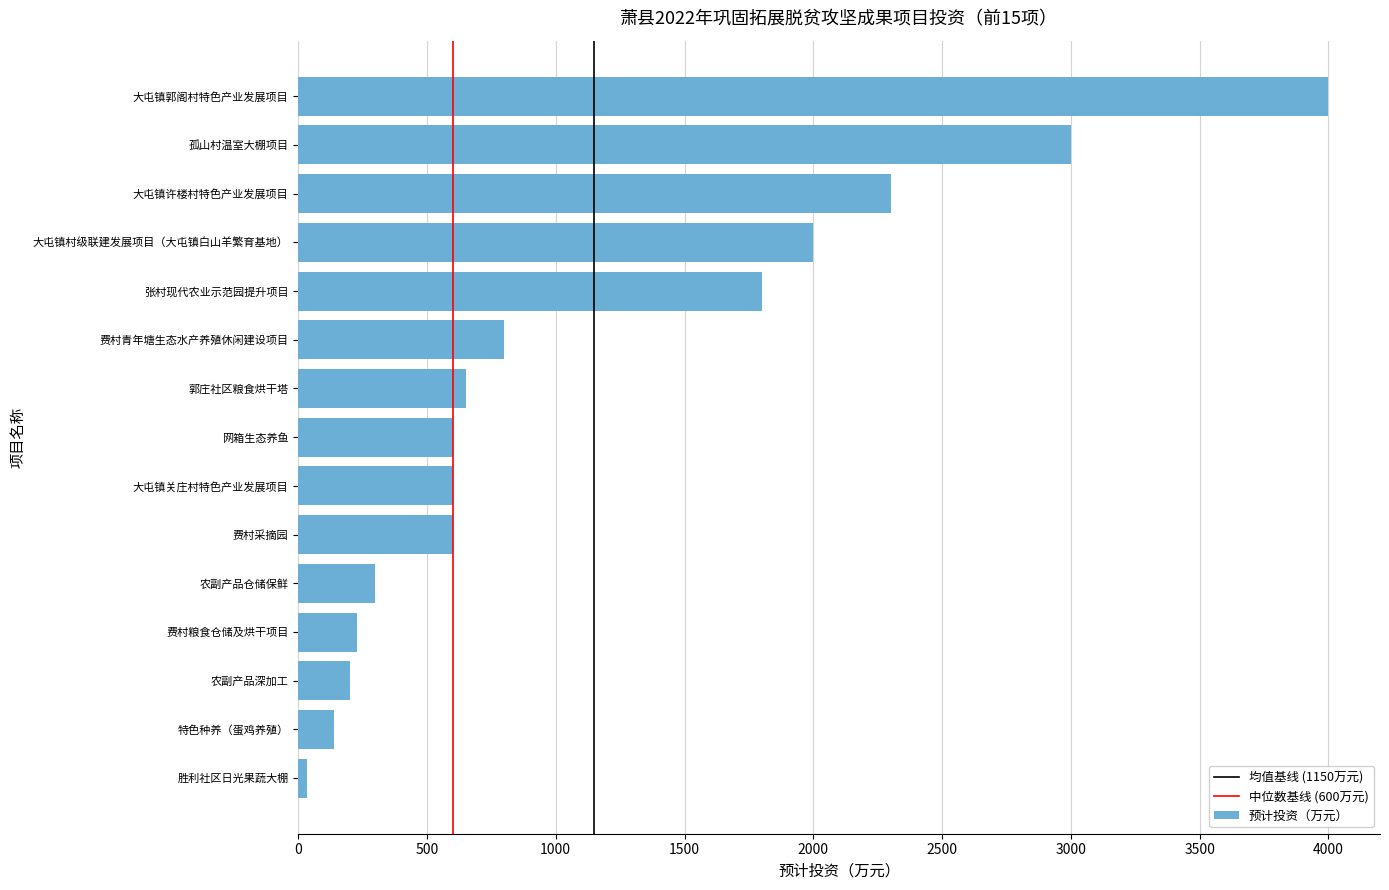

How many distinct data groups are displayed?

1